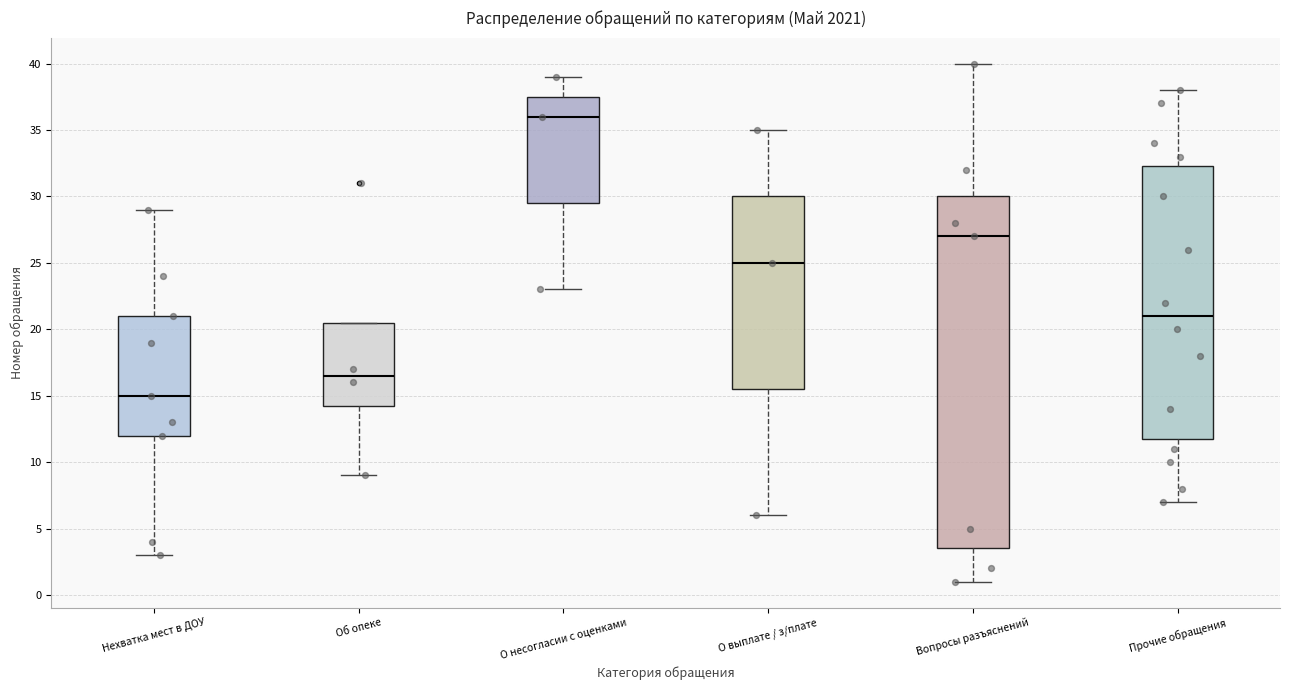

Which box is the tallest, from its lower edge to its upper edge?

Вопросы разъяснений